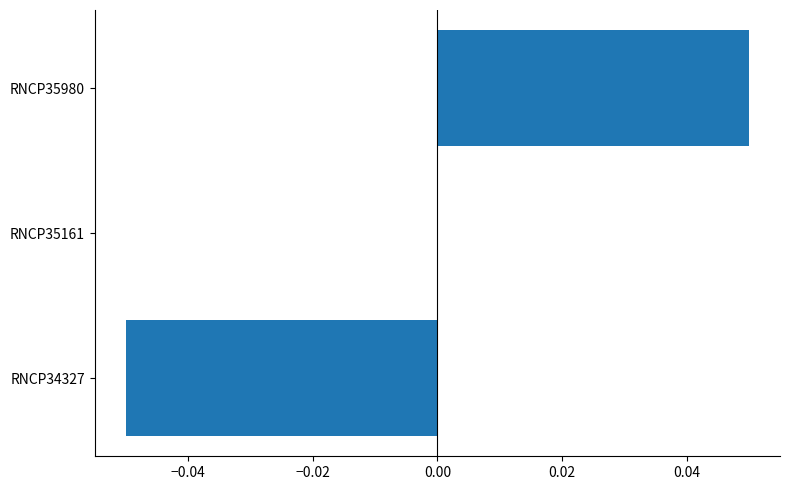

True or false: the data shows 0.0 at RNCP35161.

True